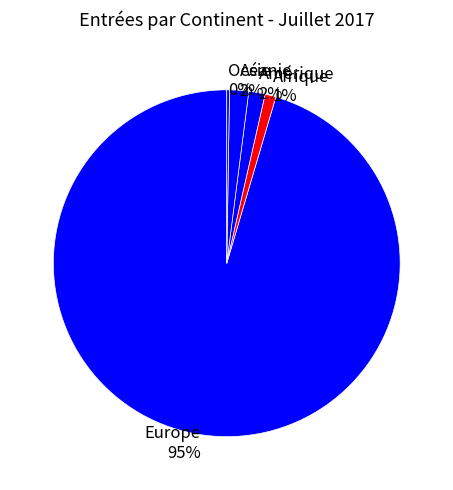

Is the sum of Asie 2% and Europe 95% greater than half?

Yes